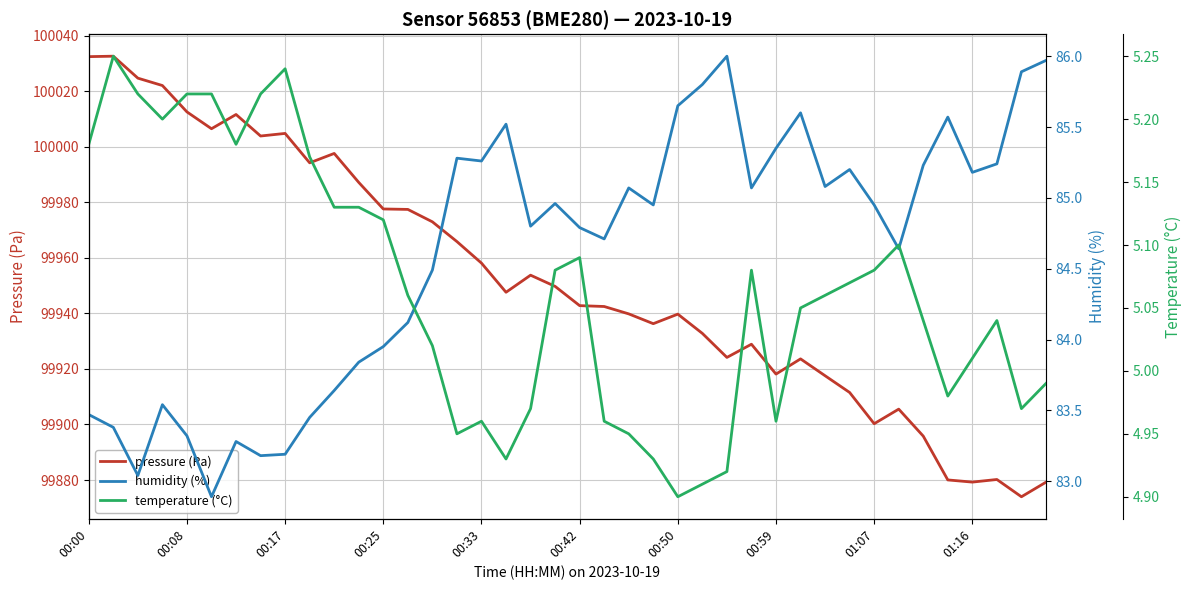

What is the total value across all series at 18?

100043.6